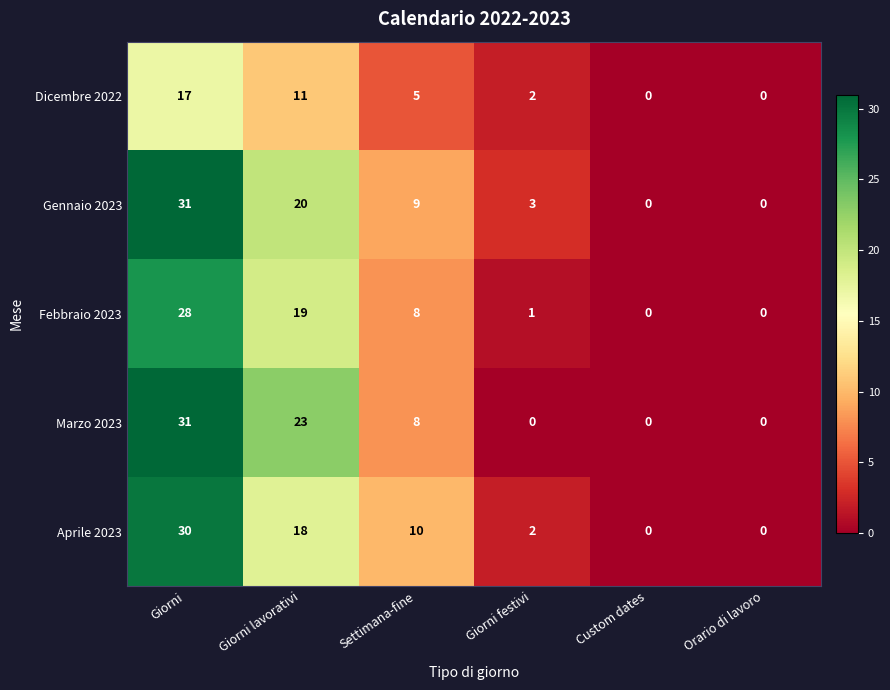

How many data points does each series have?

6